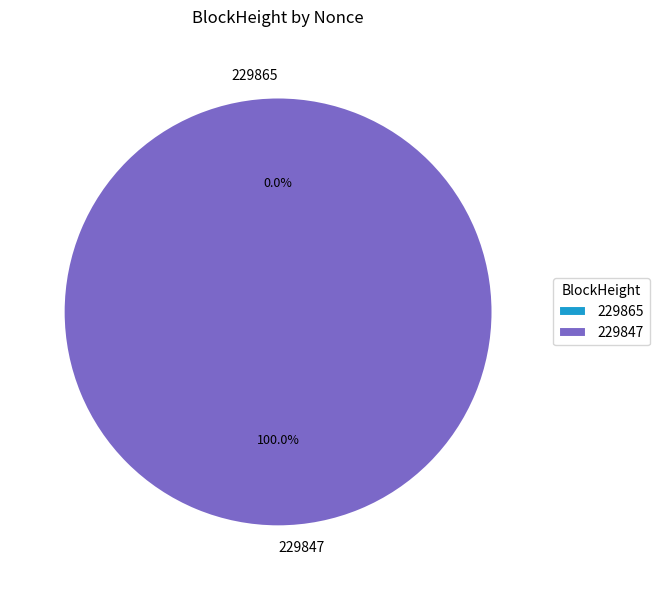

What is the largest slice in the pie chart?

229847